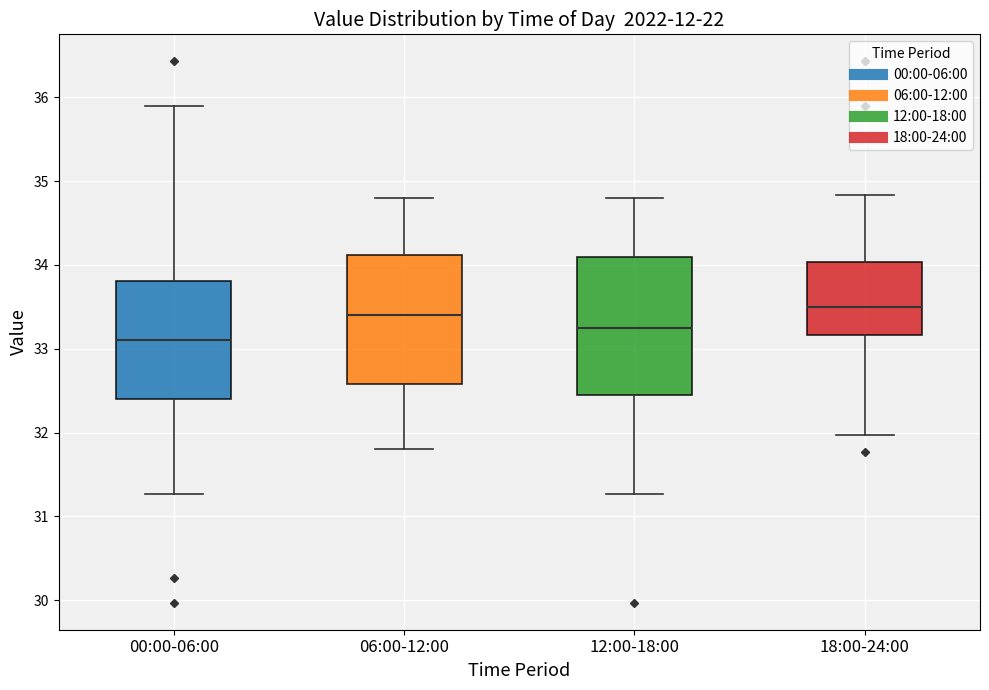

Which box has the highest median line?

18:00-24:00